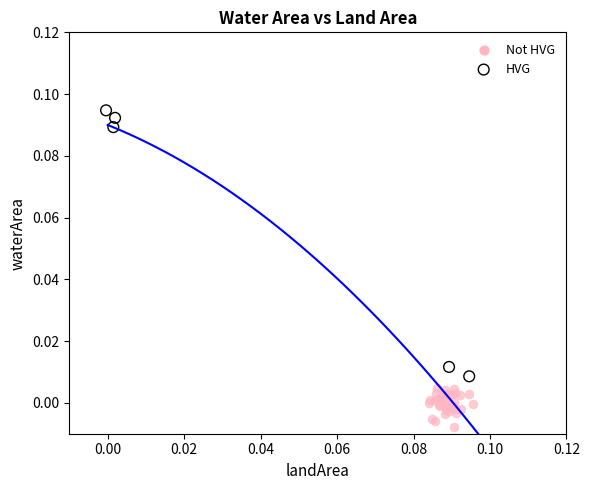

Which series has the widest spread of Y values?

HVG